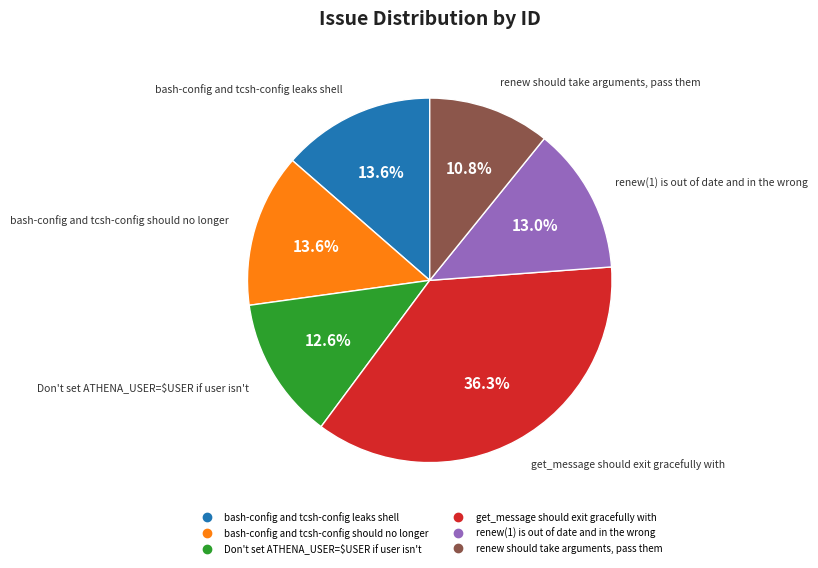

True or false: renew should take arguments, pass them accounts for 17% of the total.

False